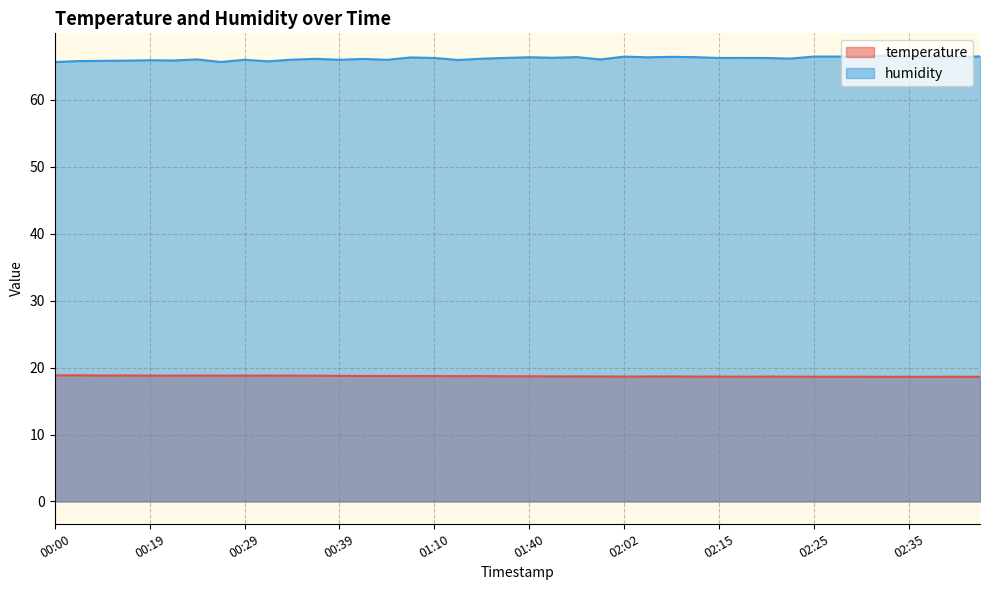

Is it true that temperature equals 18.8 at 00:03?

True